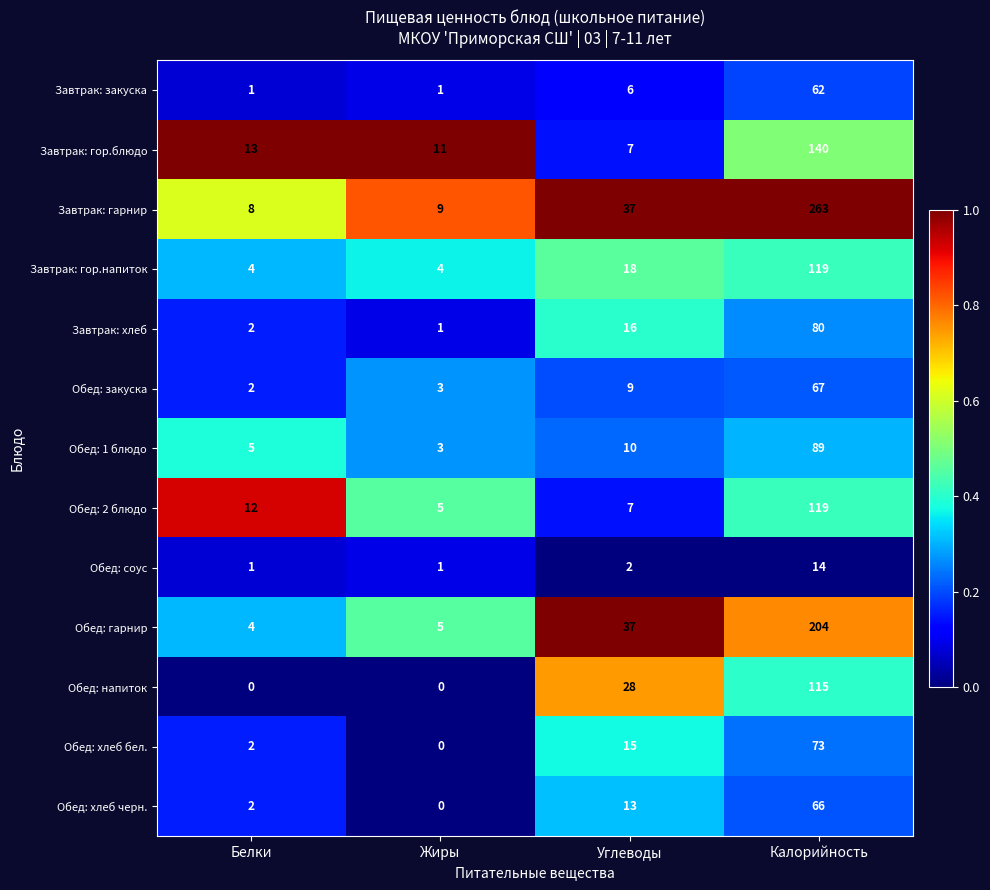

What is the difference between the maximum and minimum values in the Завтрак: гор.напиток series?

115